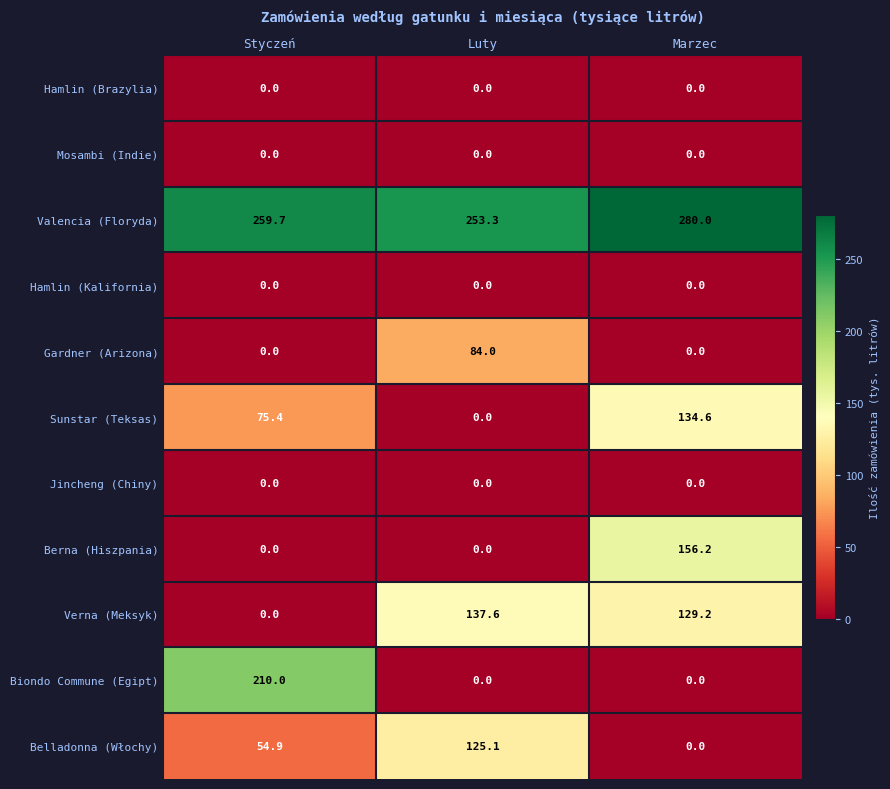

What is the total value across all series at Styczeń?

600.0